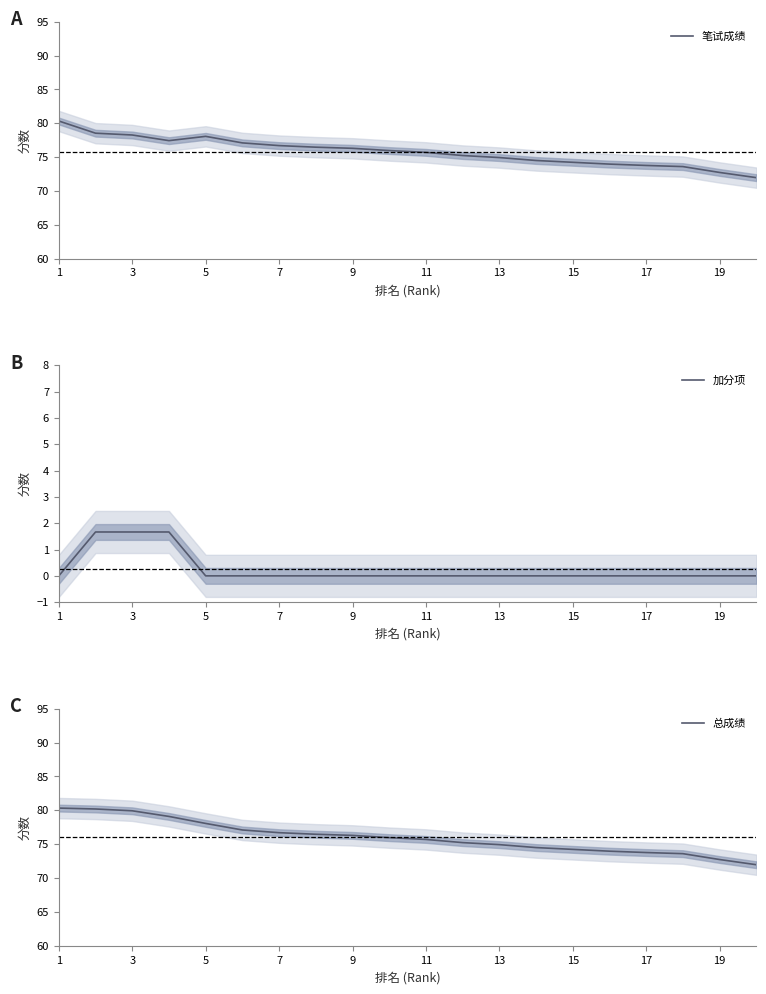

What is the highest value of the 笔试成绩 series?

80.3